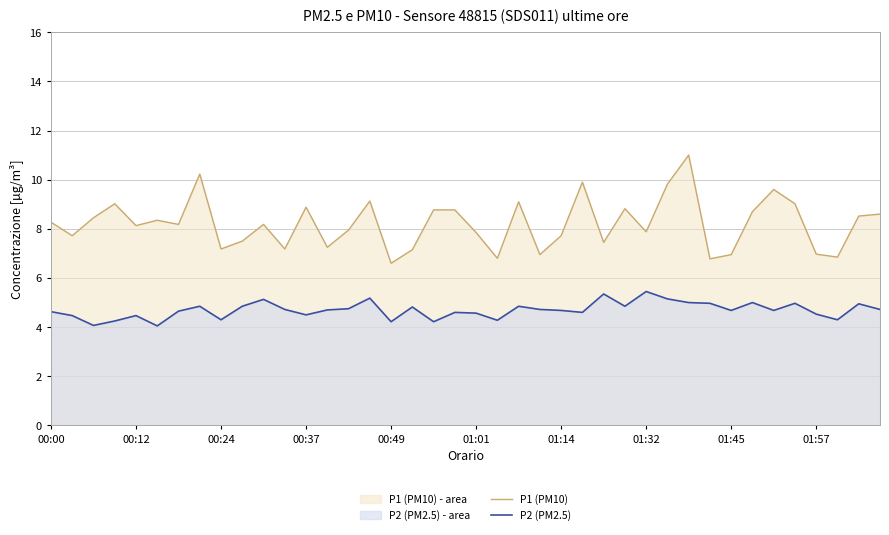

What is the maximum value shown in the chart?

11.0